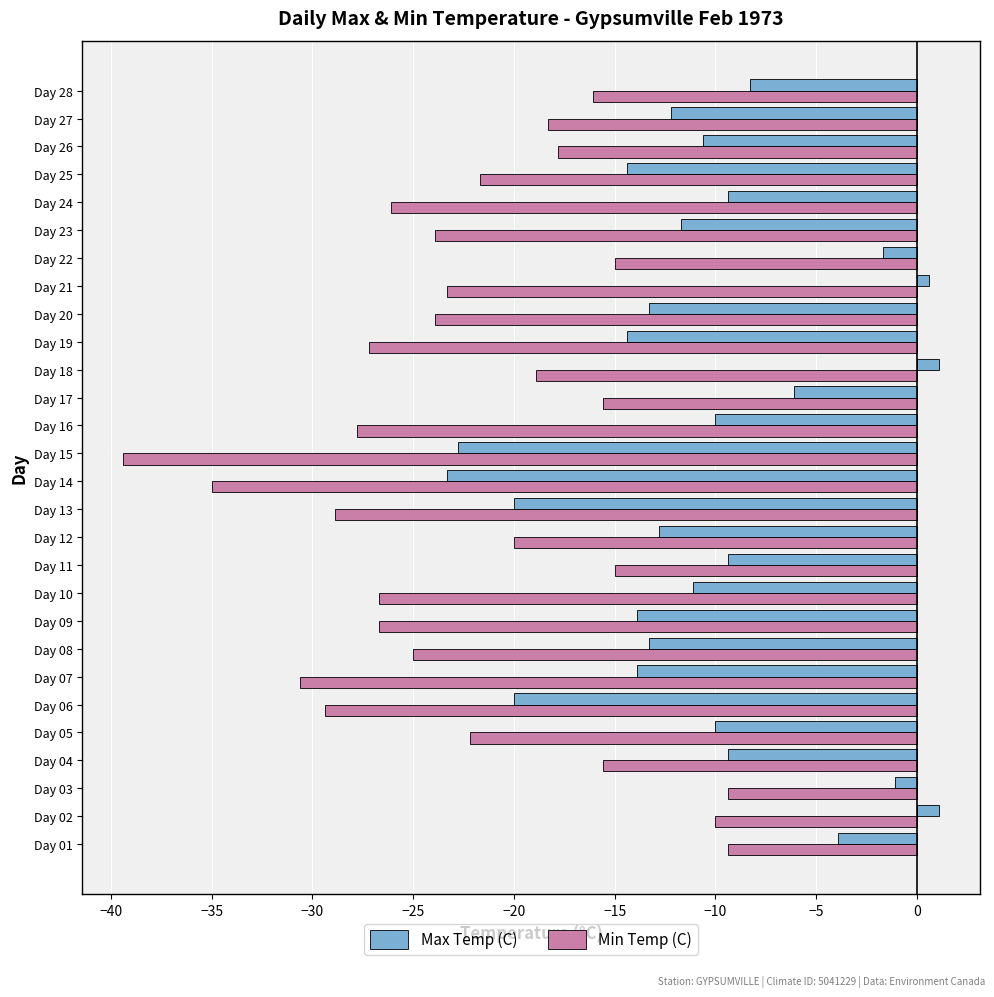

True or false: Min Temp (C) has a value of -35.1 at Day 20.

False